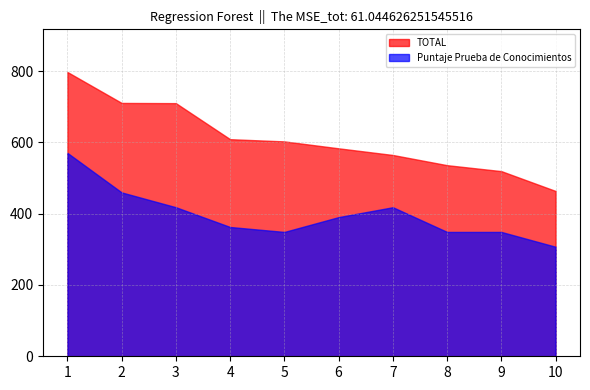

What is the approximate value of Puntaje Prueba de Conocimientos at 4?

362.7